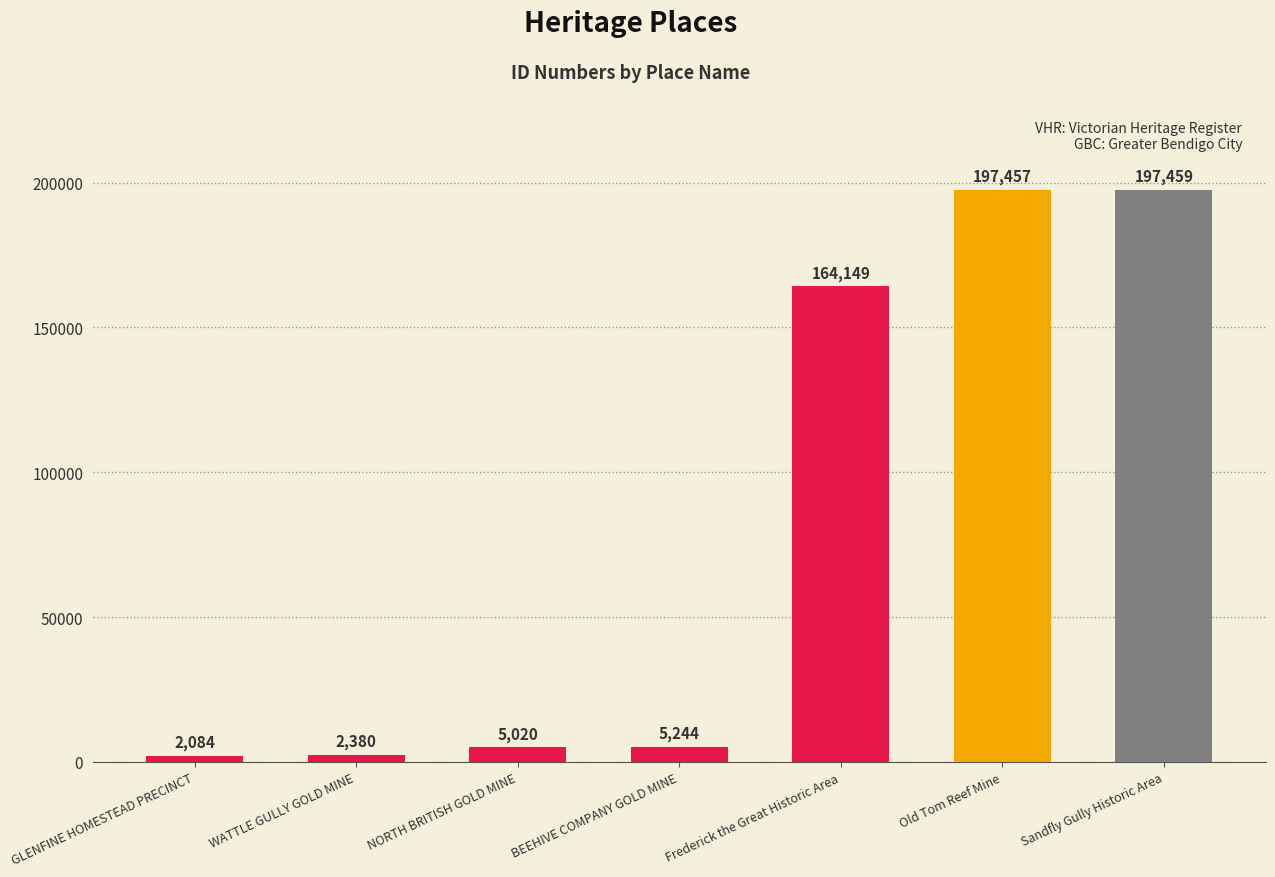

List the labels in order of value, largest first.

Sandfly Gully Historic Area, Old Tom Reef Mine, Frederick the Great Historic Area, BEEHIVE COMPANY GOLD MINE, NORTH BRITISH GOLD MINE, WATTLE GULLY GOLD MINE, GLENFINE HOMESTEAD PRECINCT